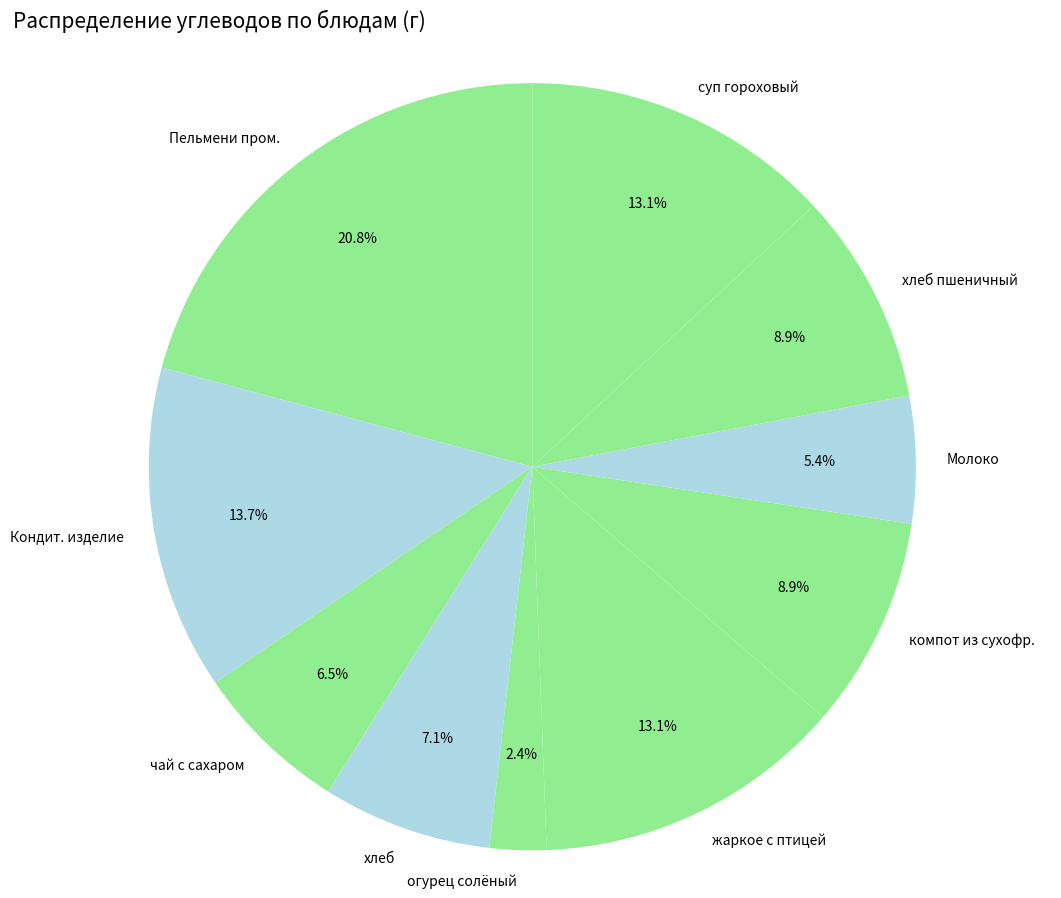

Which category has the biggest portion of the pie?

Пельмени пром.